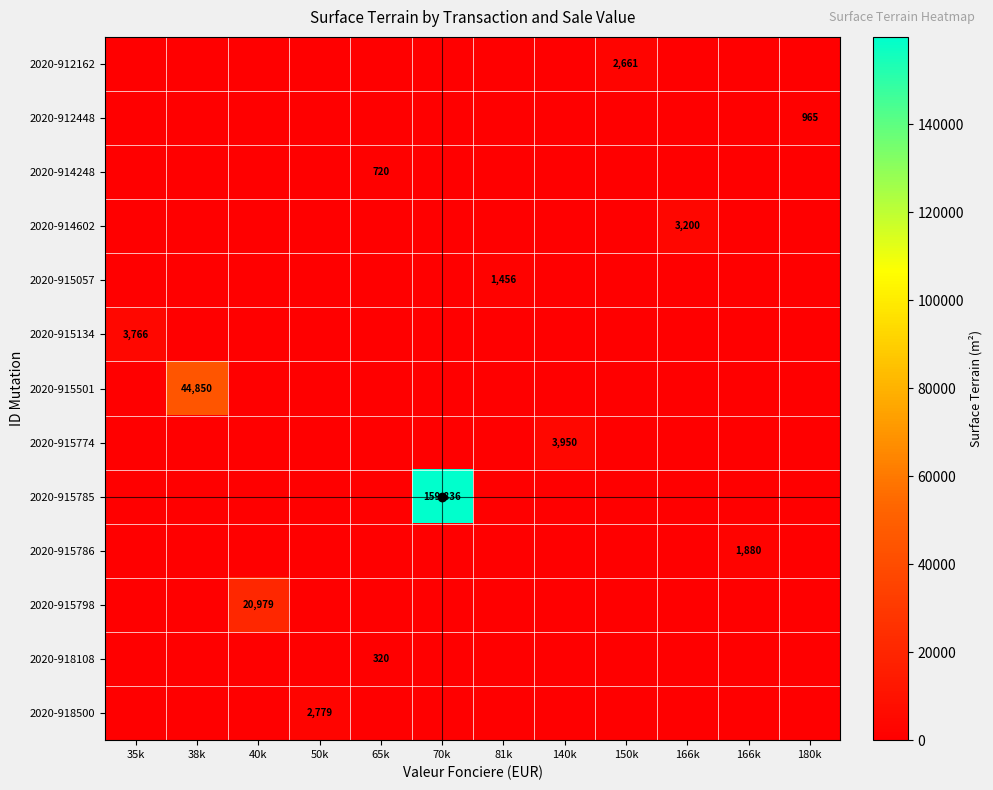

How many distinct data groups are displayed?

13